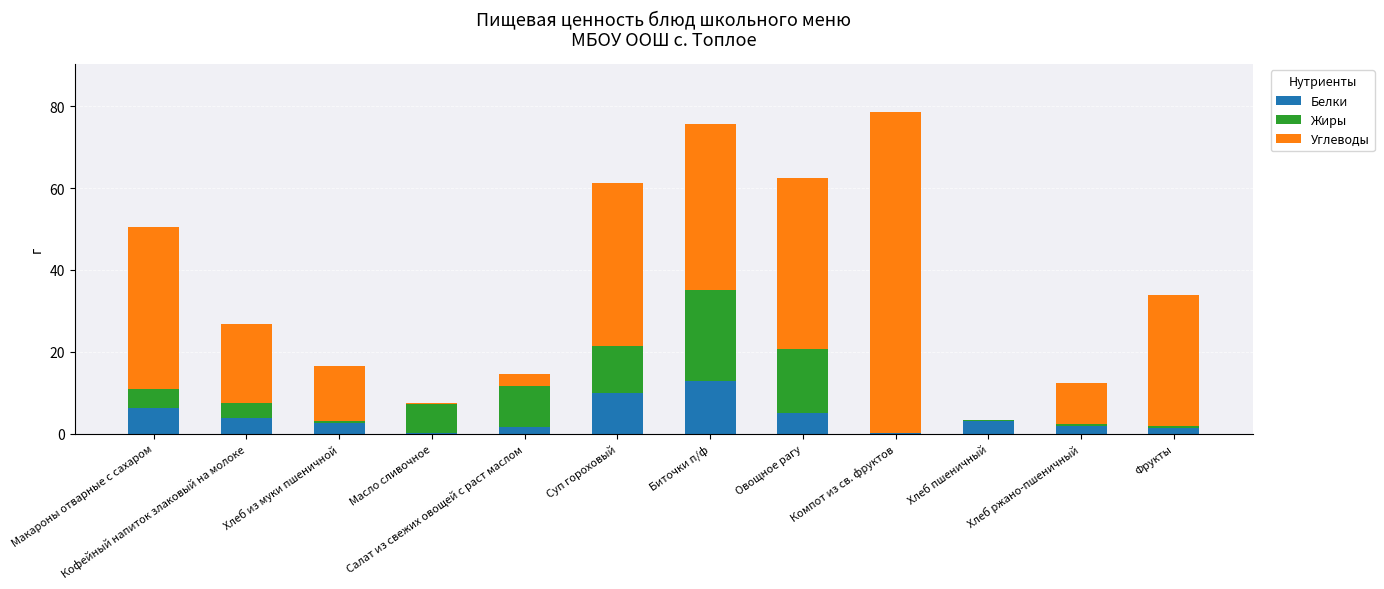

What is the maximum value for Белки?

12.9